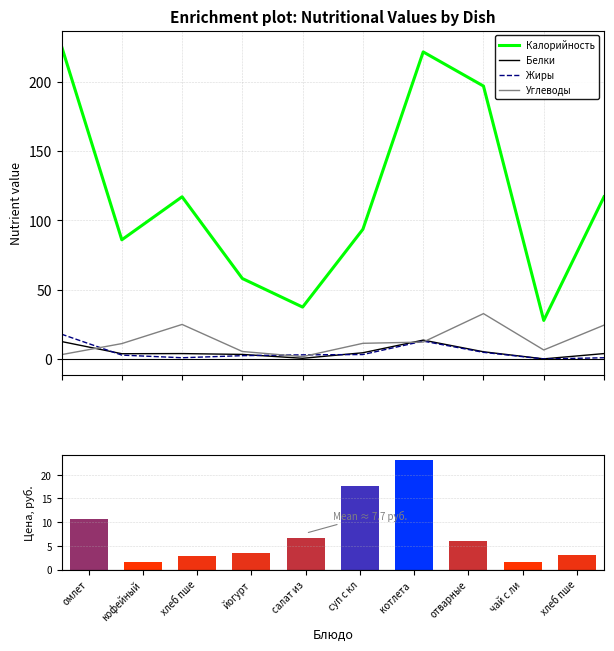

At which category is the sum across all series the highest?

котлета 